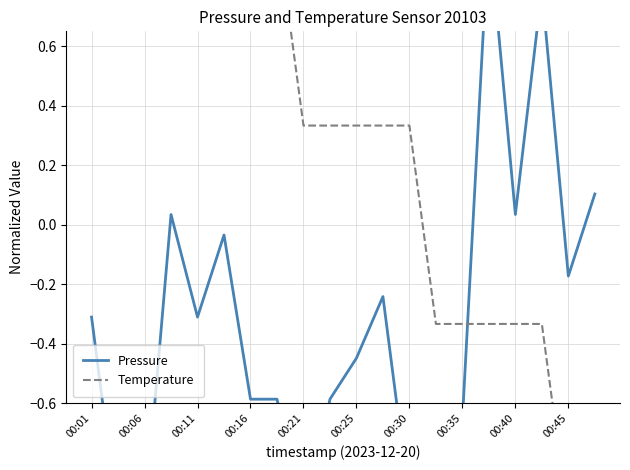

How many negative values does the Pressure series have?

15